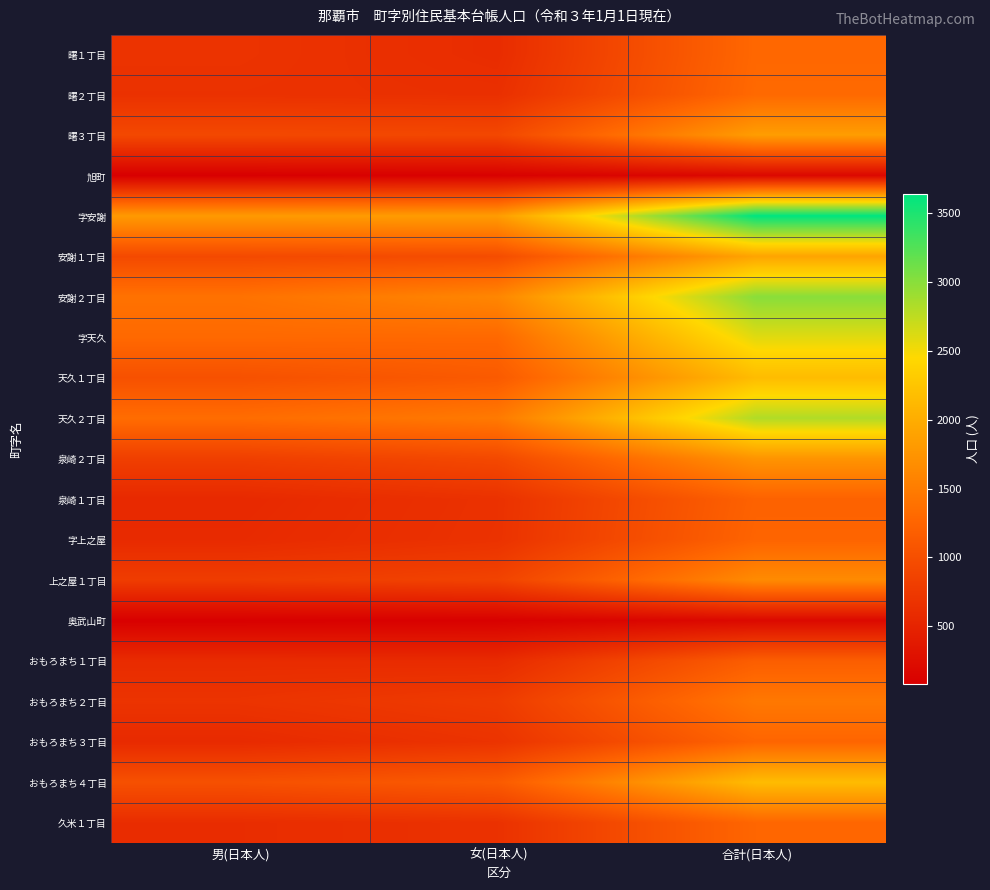

How many categories are shown in the chart?

3